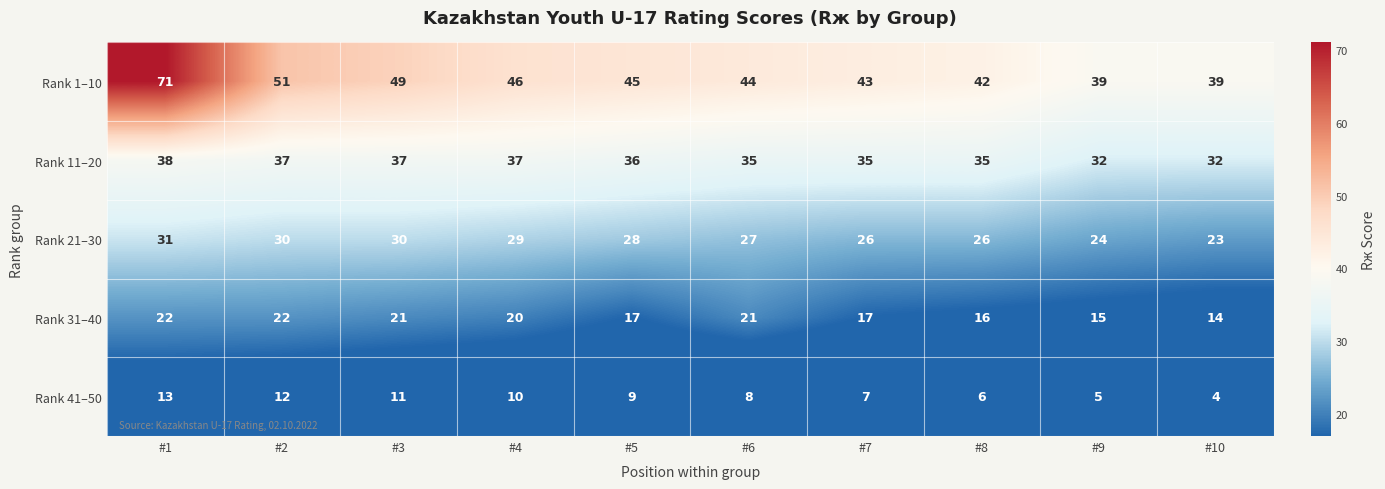

True or false: Rank 1–10 has a value of 49 at #3.

True